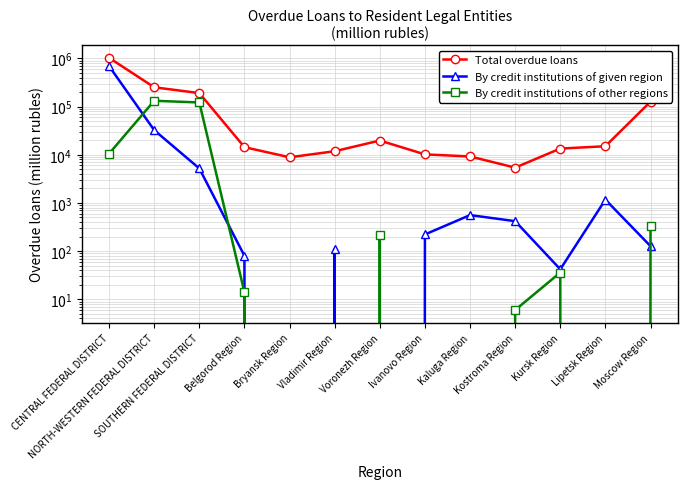

True or false: By credit institutions of other regions and Total overdue loans cross at least once.

False